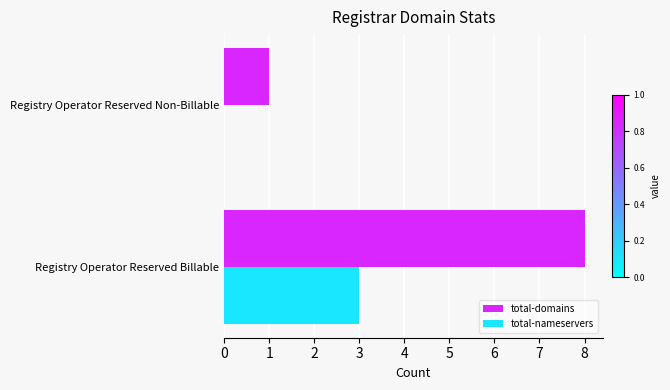

At which category is the sum across all series the highest?

Registry Operator Reserved Billable